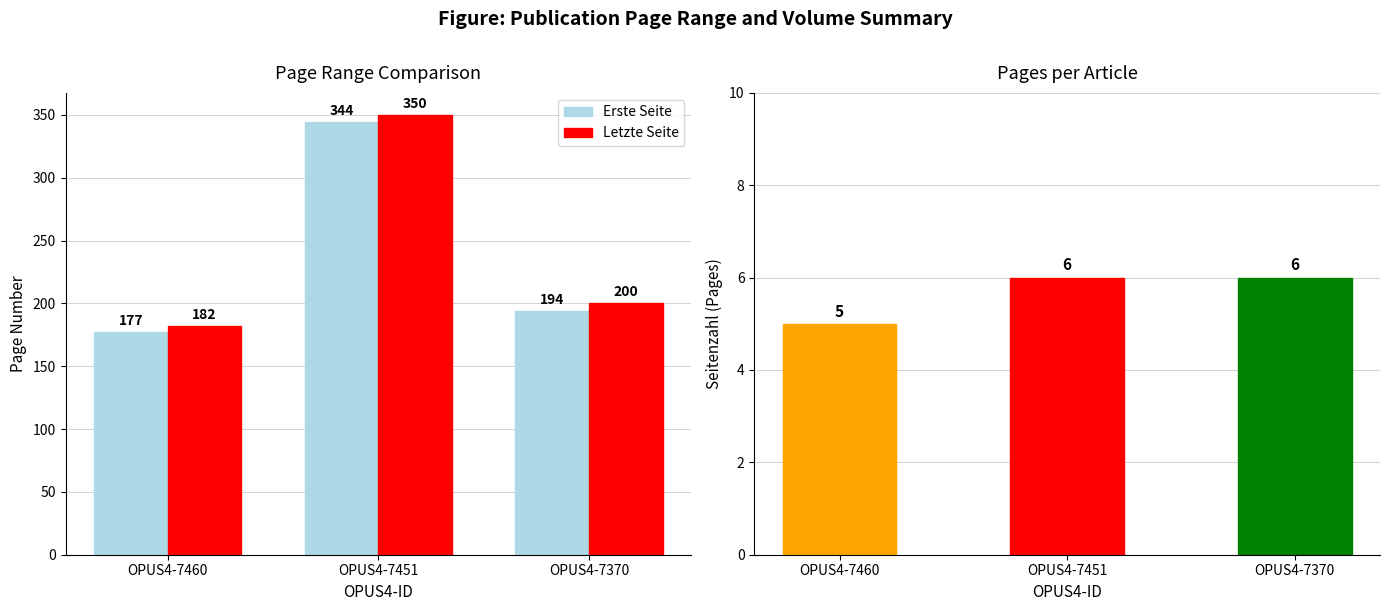

At how many categories does at least one series exceed 240?

1